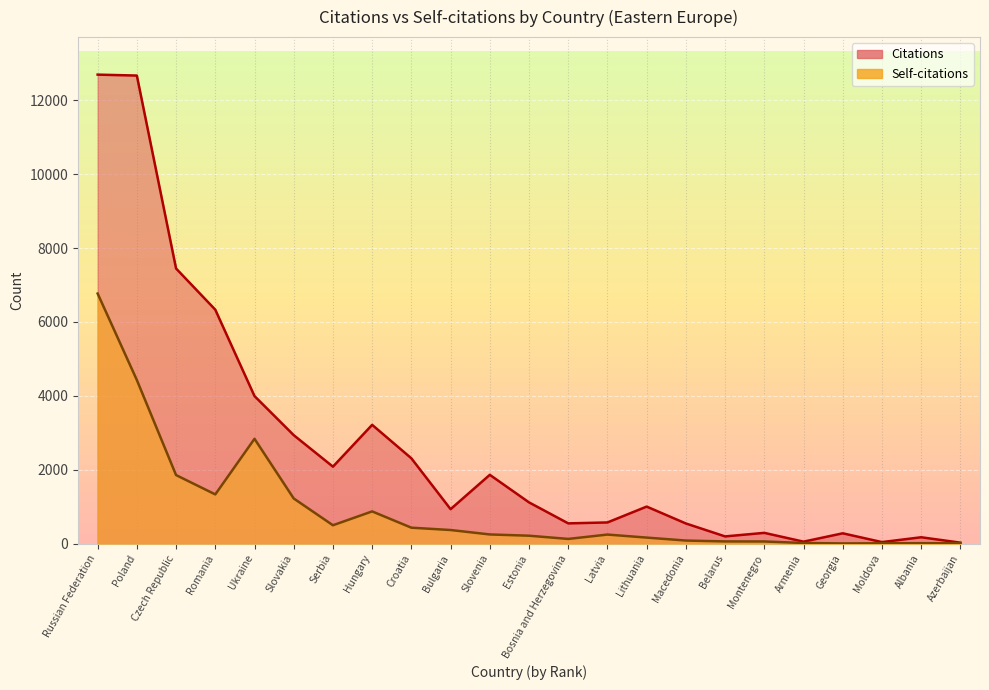

At which label is Self-citations closest to 3388?

Ukraine